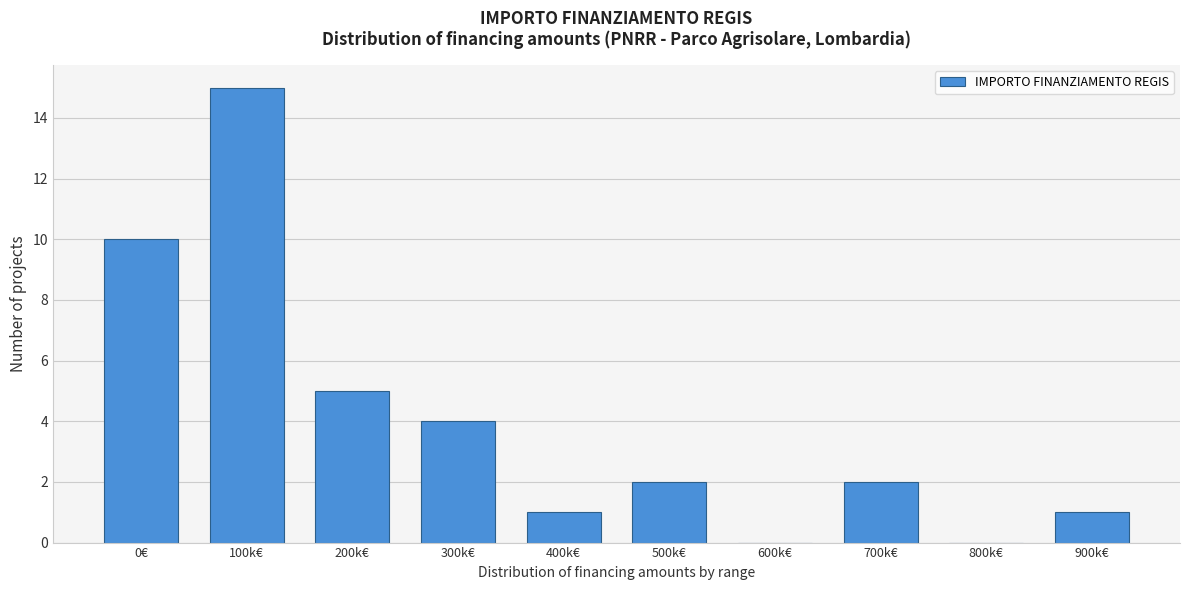

Reading right to left, list all the values displayed in this chart.

900k€=1	800k€=0	700k€=2	600k€=0	500k€=2	400k€=1	300k€=4	200k€=5	100k€=15	0€=10